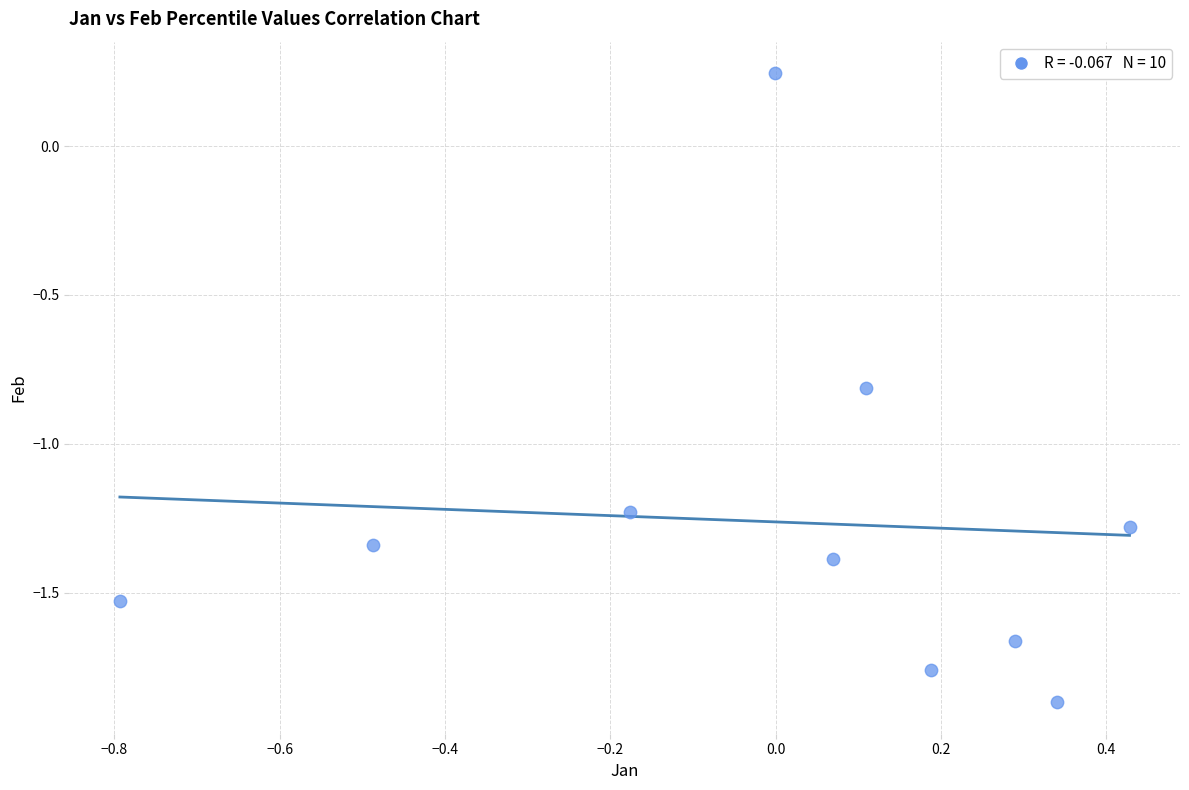

What is the range of Y values (max minus min)?

2.1